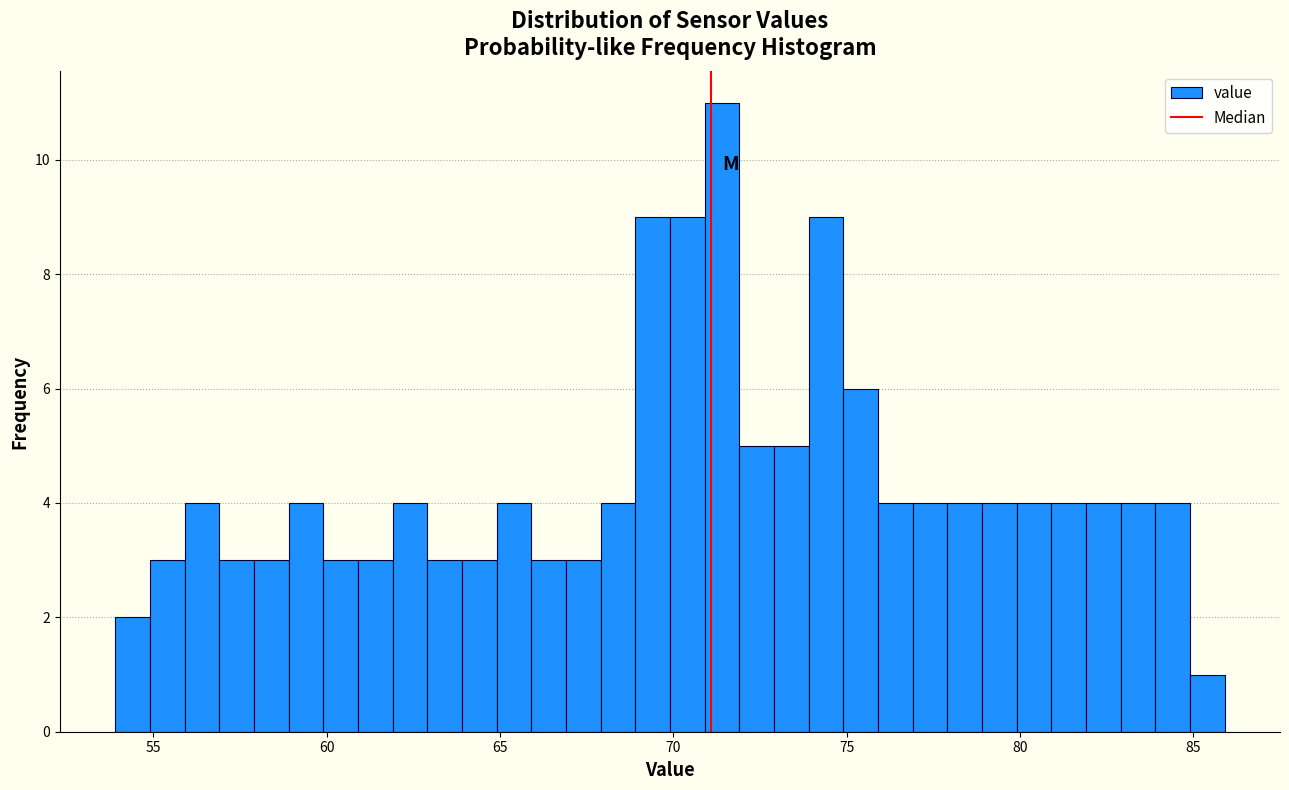

Around what value on the x-axis is the tallest bar? Give the approximate position of its centre, as read against the axis.

71.5